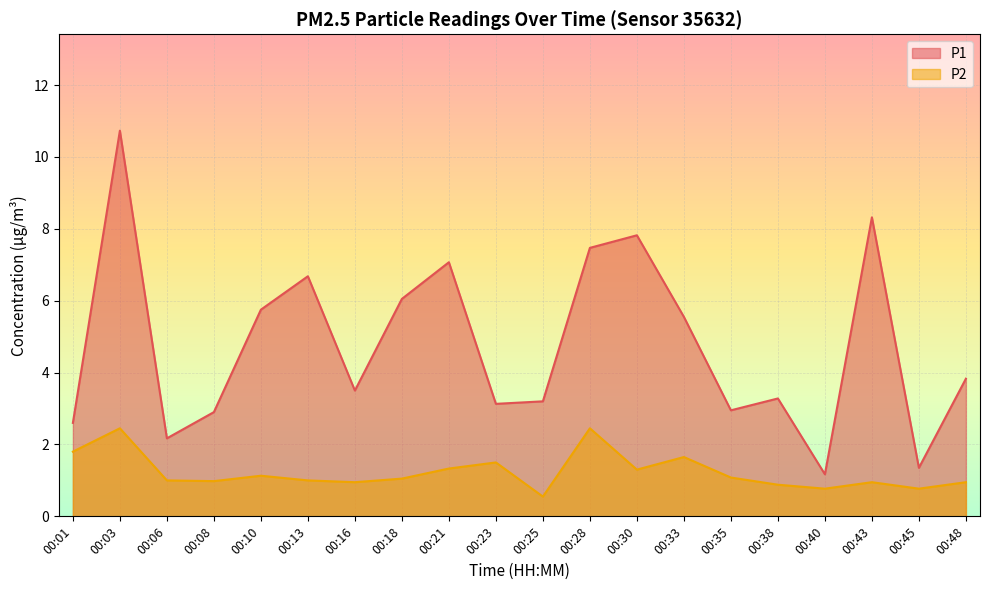

In P1, how many points are higher than both neighbors (excluding endpoints)?

6